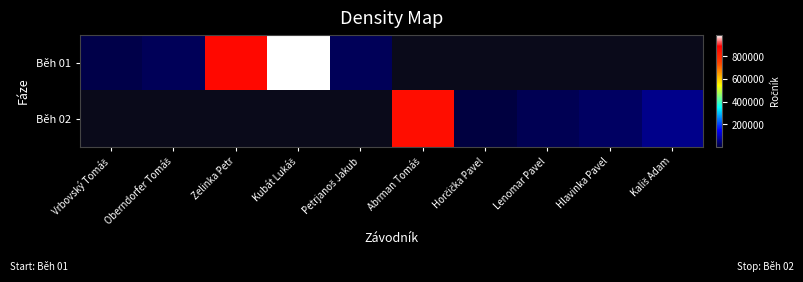

The value of Běh 02 at Abrman Tomáš is 861008.0. True or false?

True